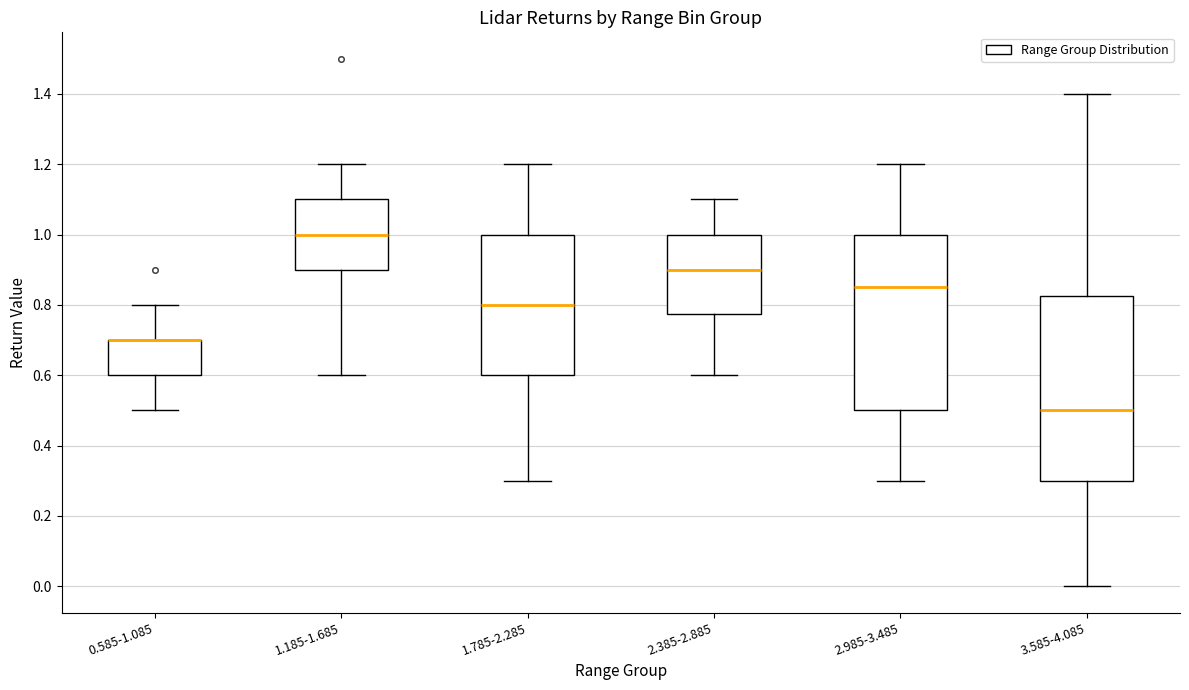

Reading left to right, read every box against the y-axis: the position of its median line, the range the box covers, and the ends of its whiskers. The values are not printed on the chart, so give them approximately, as read against the axis.

0.585-1.085: median 0.70 (drawn on the box's upper edge), box 0.60 to 0.70, whiskers 0.50 to 0.80
1.185-1.685: median 1.00, box 0.90 to 1.10, whiskers 0.60 to 1.20
1.785-2.285: median 0.80, box 0.60 to 1.00, whiskers 0.30 to 1.20
2.385-2.885: median 0.90, box 0.78 to 1.00, whiskers 0.60 to 1.10
2.985-3.485: median 0.86, box 0.50 to 1.00, whiskers 0.30 to 1.20
3.585-4.085: median 0.50, box 0.30 to 0.82, whiskers 0.00 to 1.40